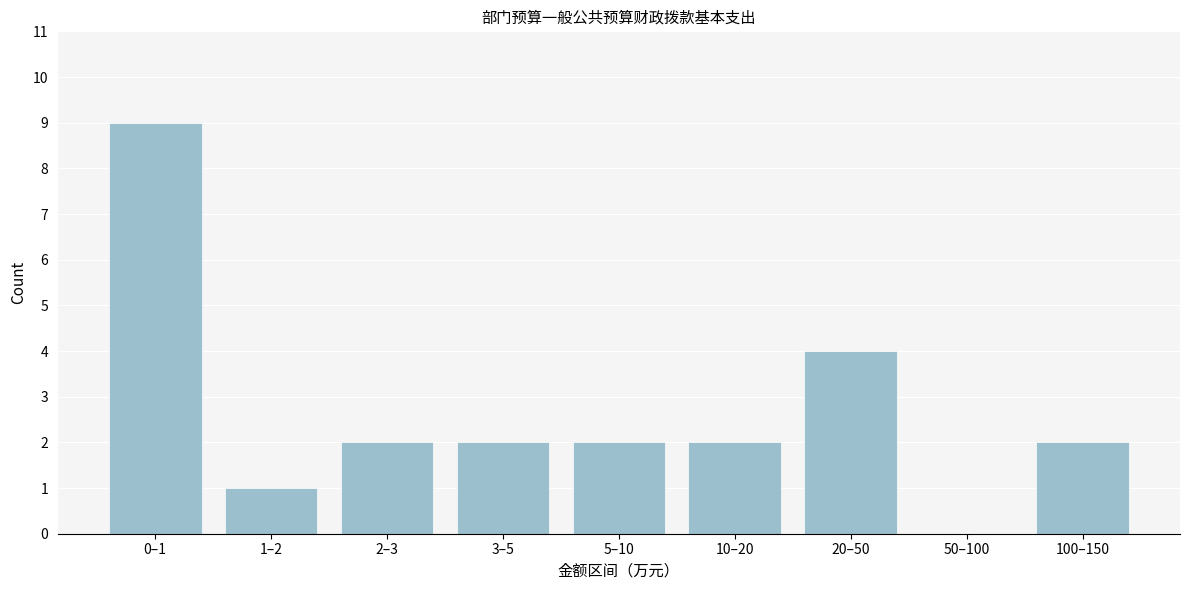

Reading left to right, what are all the values shown in this chart?

0–1=9	1–2=1	2–3=2	3–5=2	5–10=2	10–20=2	20–50=4	50–100=0	100–150=2